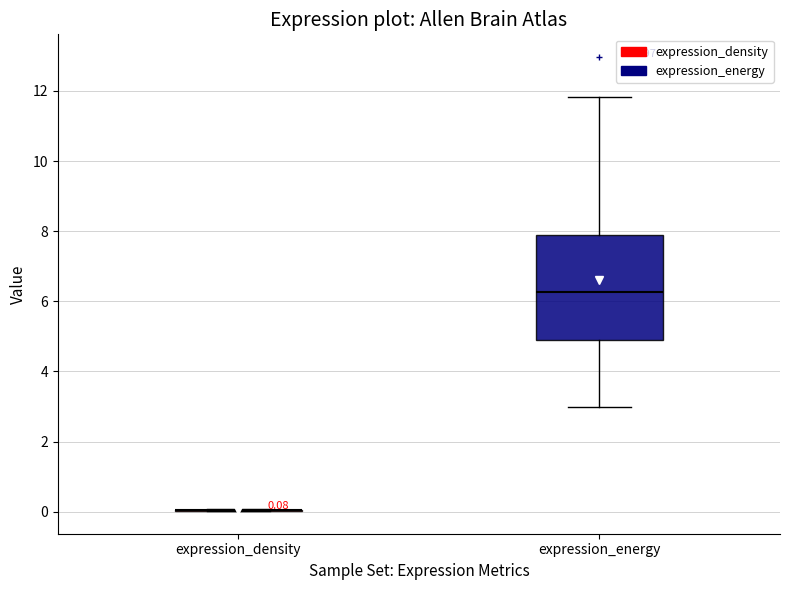

Which box is the tallest, from its lower edge to its upper edge?

expression_energy